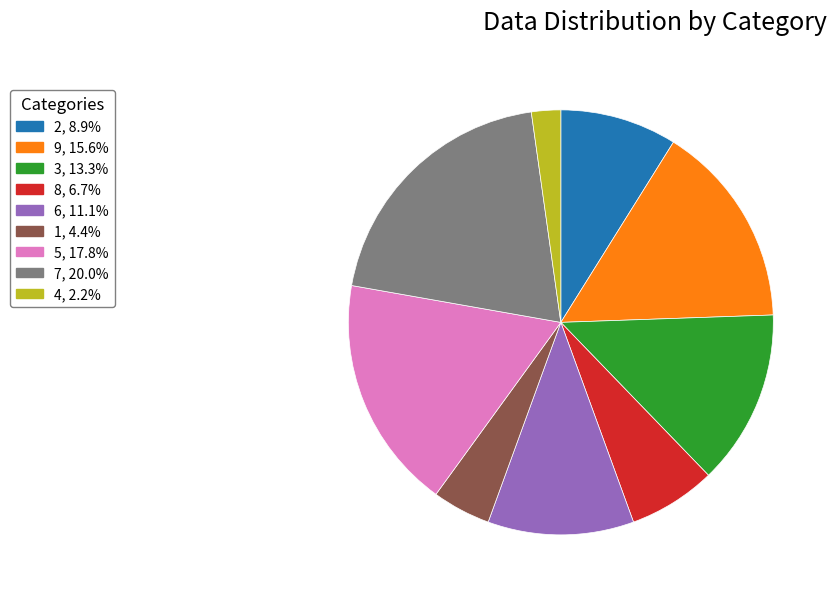

Which category has the smallest portion of the pie?

4